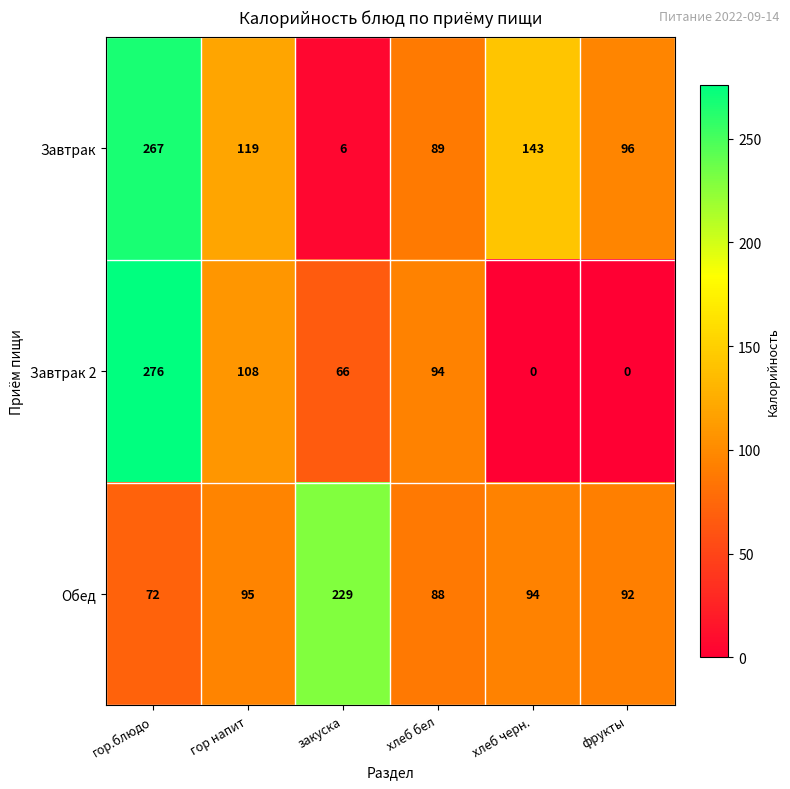

What is the average value of the Обед series?

112